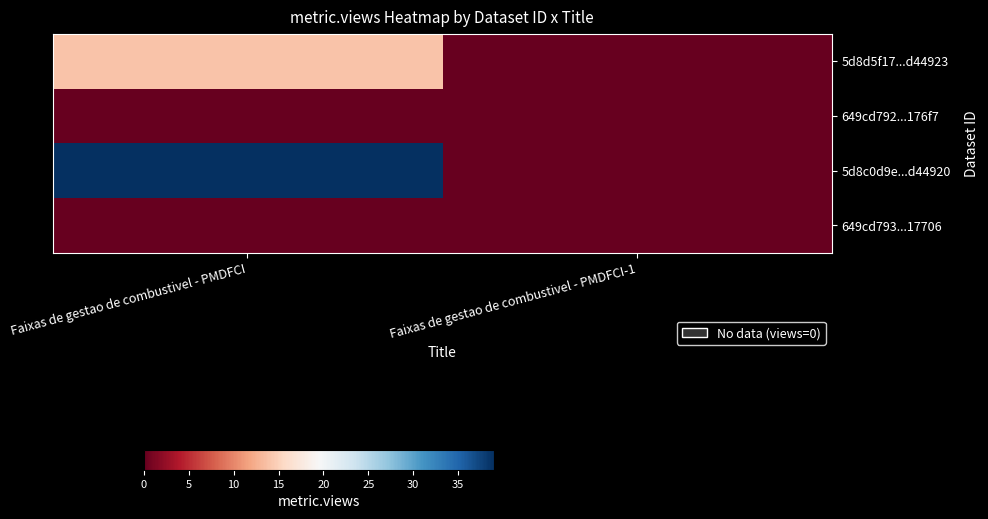

Reading left to right, extract all data points from this chart.

5d8d5f17...d44923: Faixas de gestao de combustivel - PMDFCI=14	Faixas de gestao de combustivel - PMDFCI-1=0
649cd792...176f7: Faixas de gestao de combustivel - PMDFCI=0	Faixas de gestao de combustivel - PMDFCI-1=0
5d8c0d9e...d44920: Faixas de gestao de combustivel - PMDFCI=39	Faixas de gestao de combustivel - PMDFCI-1=0
649cd793...17706: Faixas de gestao de combustivel - PMDFCI=0	Faixas de gestao de combustivel - PMDFCI-1=0